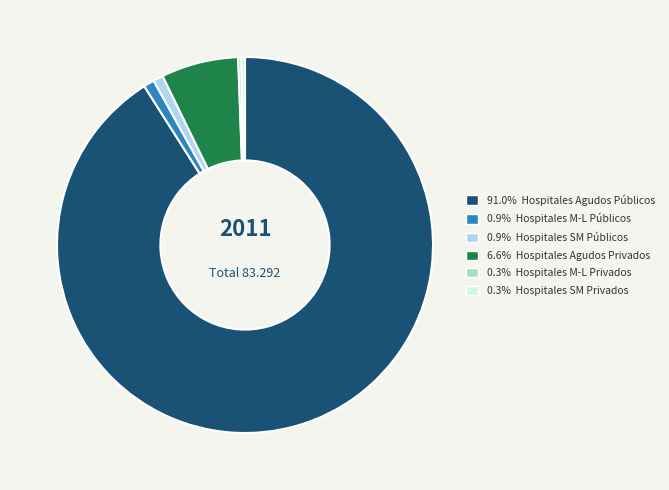

Is there a majority slice in this chart?

Yes